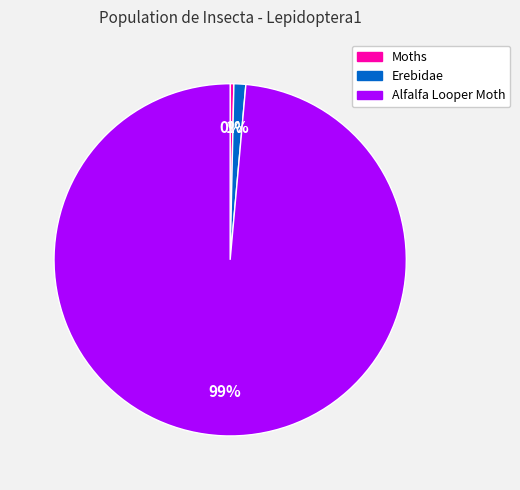

Is it true that Moths is 6% of the pie?

False